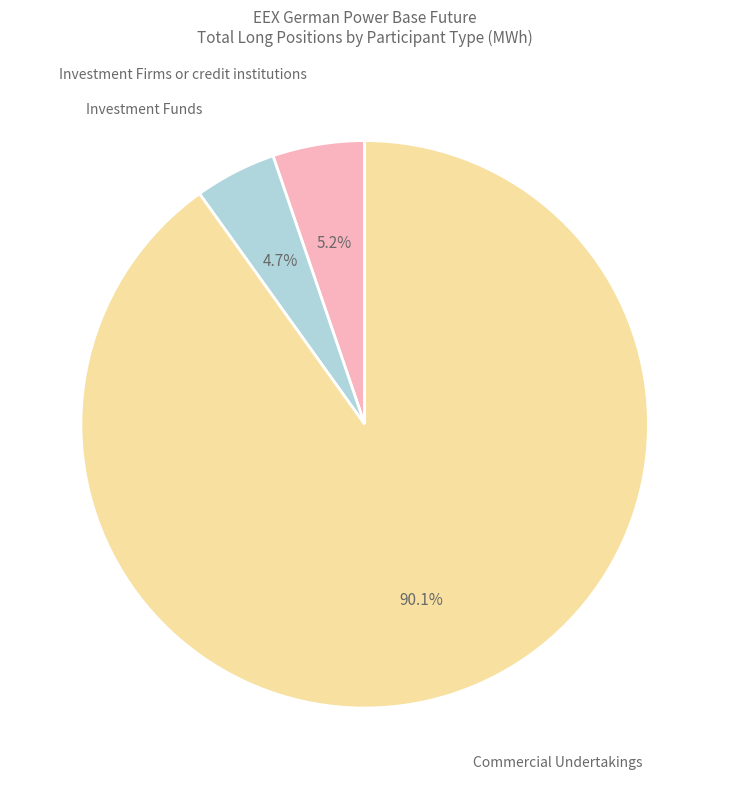

Is there any slice that represents more than half of the pie?

Yes